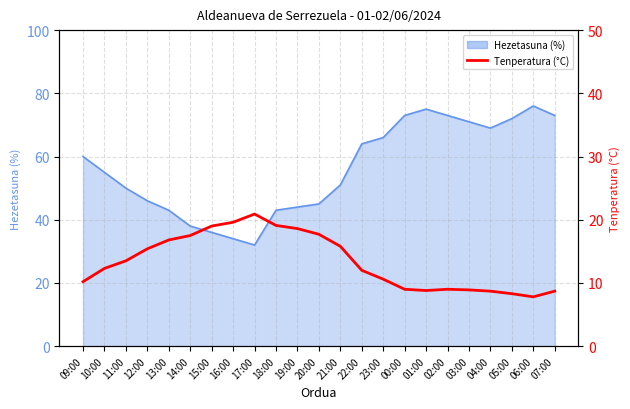

True or false: there are more than 2 points higher than both neighbors.

False